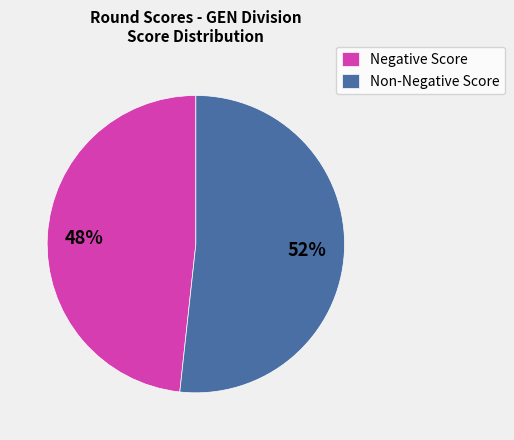

To the nearest percent, what is the combined percentage of Negative Score and Non-Negative Score?

100%